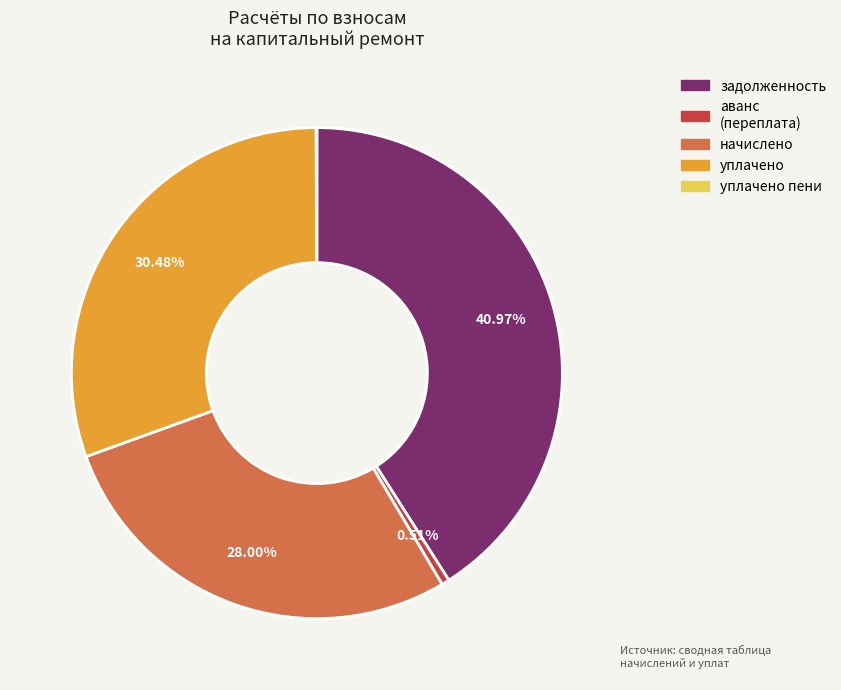

Is there any slice that represents more than half of the pie?

No